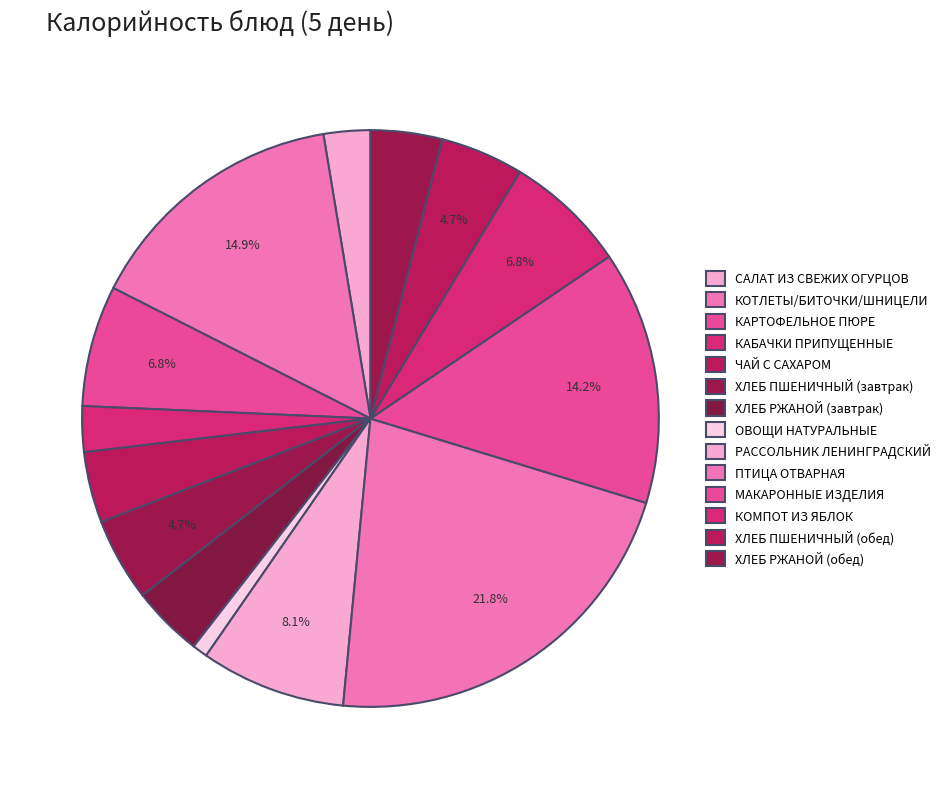

How much of the chart is everything except ПТИЦА ОТВАРНАЯ?

78.2%